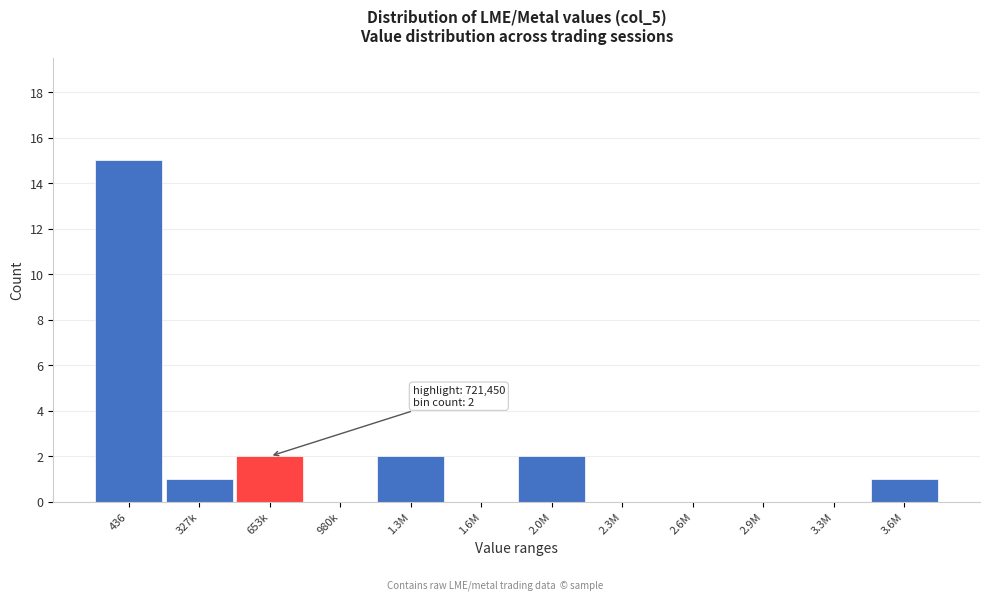

Reading left to right, transcribe all the data shown in this chart.

436=15	327k=1	653k=2	980k=0	1.3M=2	1.6M=0	2.0M=2	2.3M=0	2.6M=0	2.9M=0	3.3M=0	3.6M=1